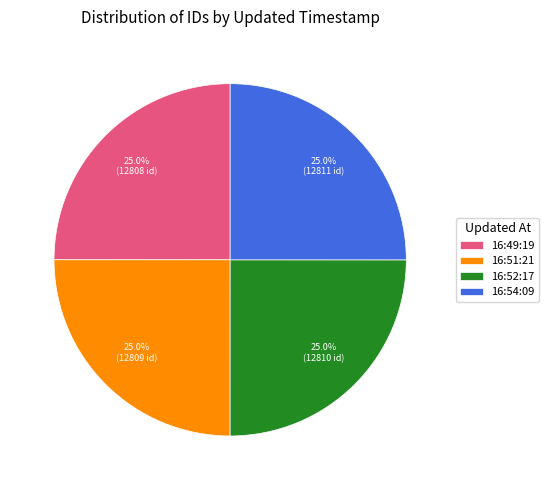

What percentage do 16:52:17 and 16:51:21 together represent?

50.0%